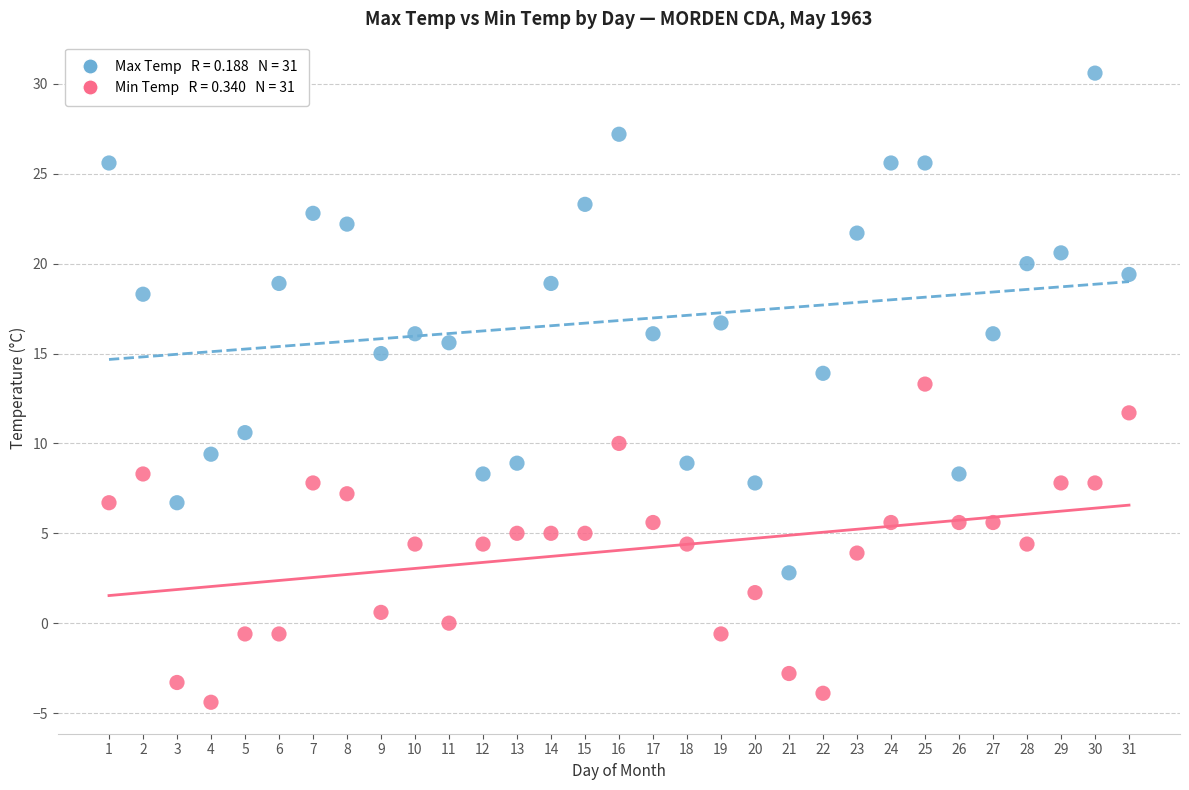

Across all data points, what is the range of Y values (max minus min)?

35.0